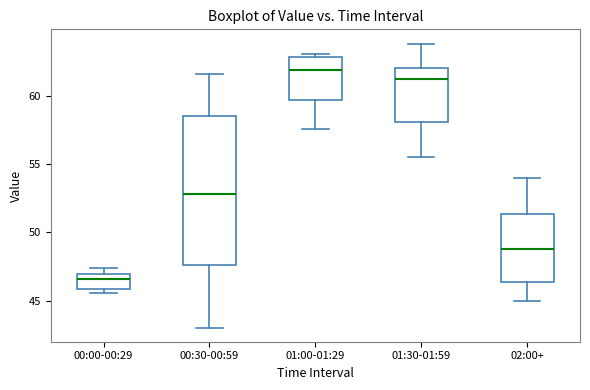

Which box's median line is the lowest?

00:00-00:29